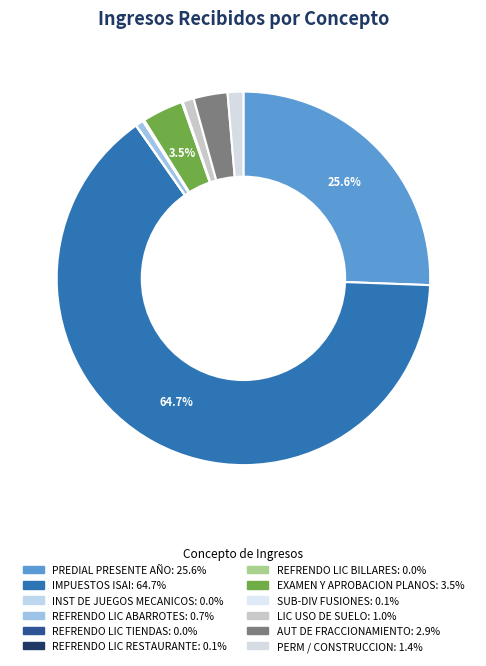

Rank the categories by value from highest to lowest.

IMPUESTOS ISAI, PREDIAL PRESENTE AÑO, EXAMEN Y APROBACION PLANOS, AUT DE FRACCIONAMIENTO, PERM / CONSTRUCCION, LIC USO DE SUELO, REFRENDO LIC ABARROTES, SUB-DIV FUSIONES, REFRENDO LIC RESTAURANTE, REFRENDO LIC BILLARES, INST DE JUEGOS MECANICOS, REFRENDO LIC TIENDAS